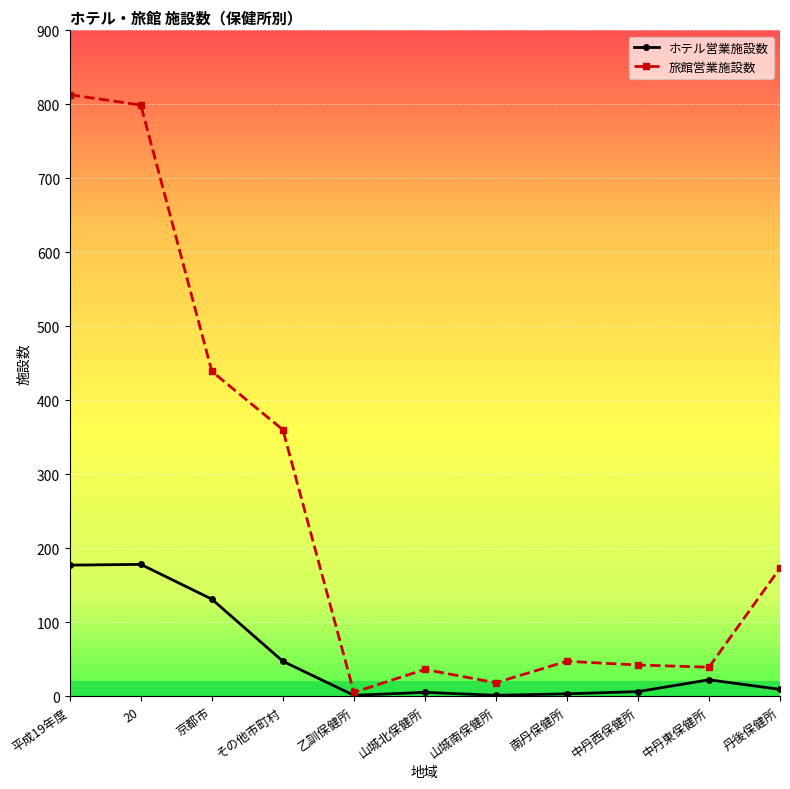

Which series changed the most between 山城南保健所 and 丹後保健所?

旅館営業施設数